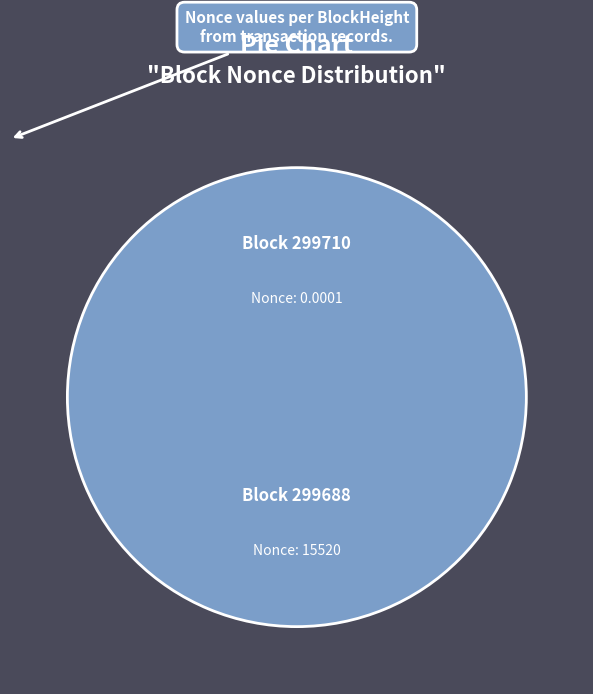

To the nearest percent, what portion does 299688 represent?

100%